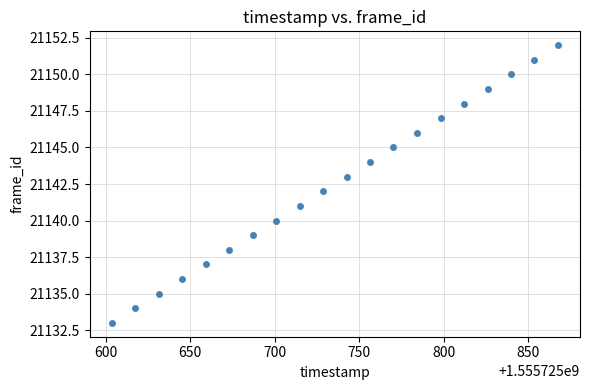

What is the range of Y values (max minus min)?

19